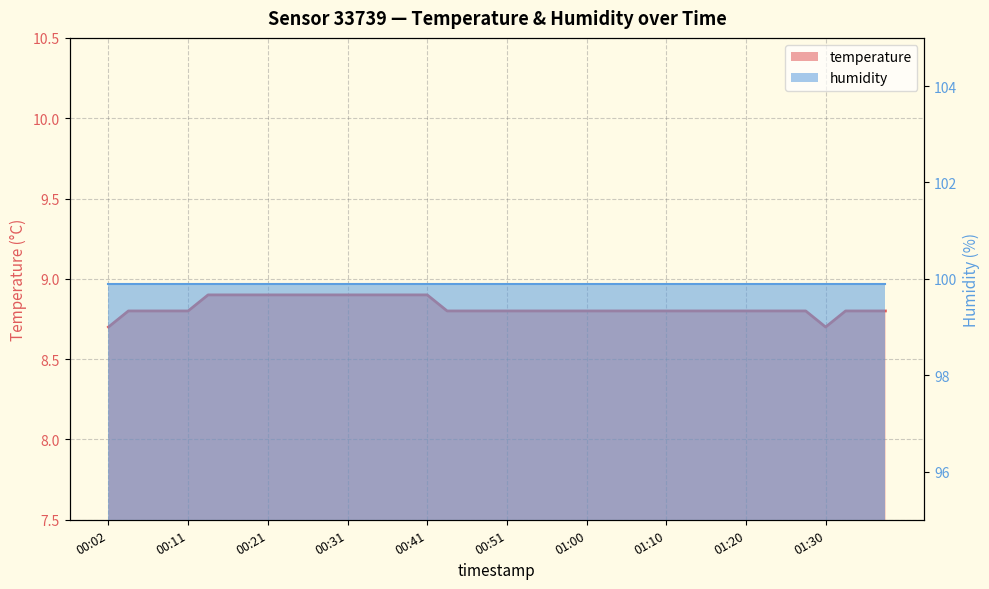

At which label does humidity reach its peak?

00:02